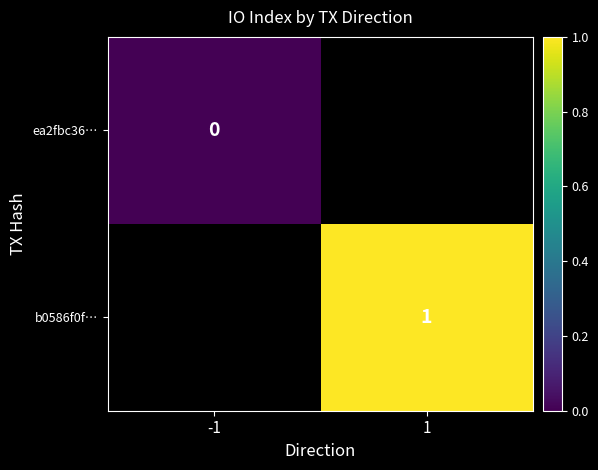

Which label corresponds to the smallest value in the chart?

-1